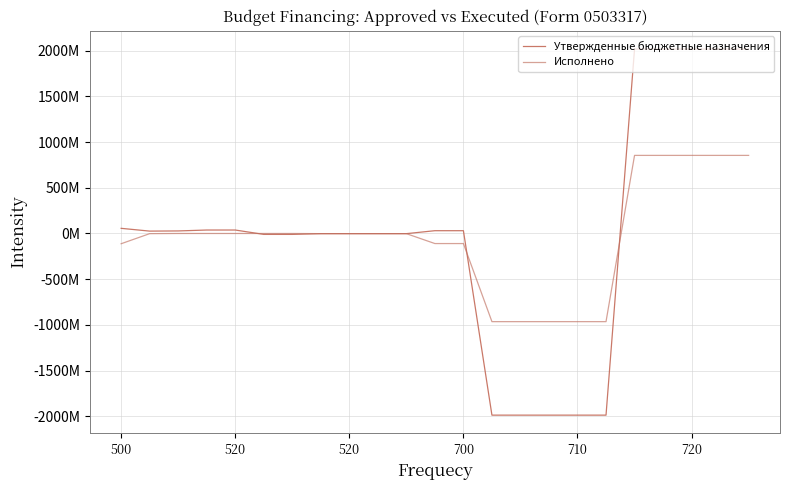

What is the label of the 2nd point from the left?

520